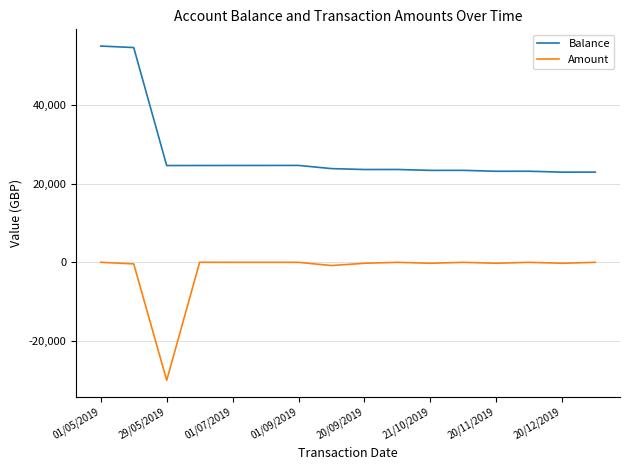

What is the maximum value shown in the chart?

55000.8